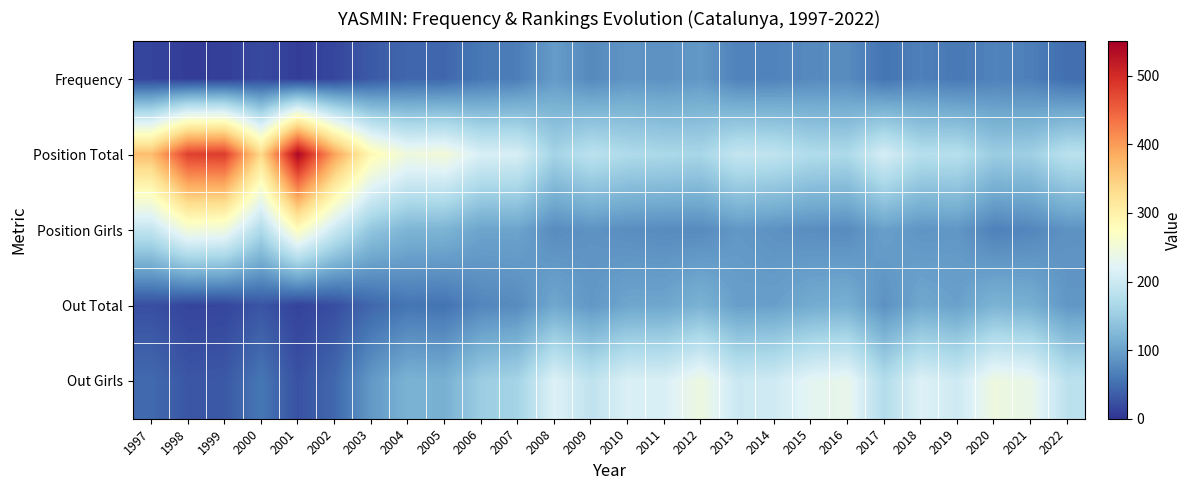

List the series in order of their peak value, lowest first.

Frequency, Out Total, Out Girls, Position Girls, Position Total